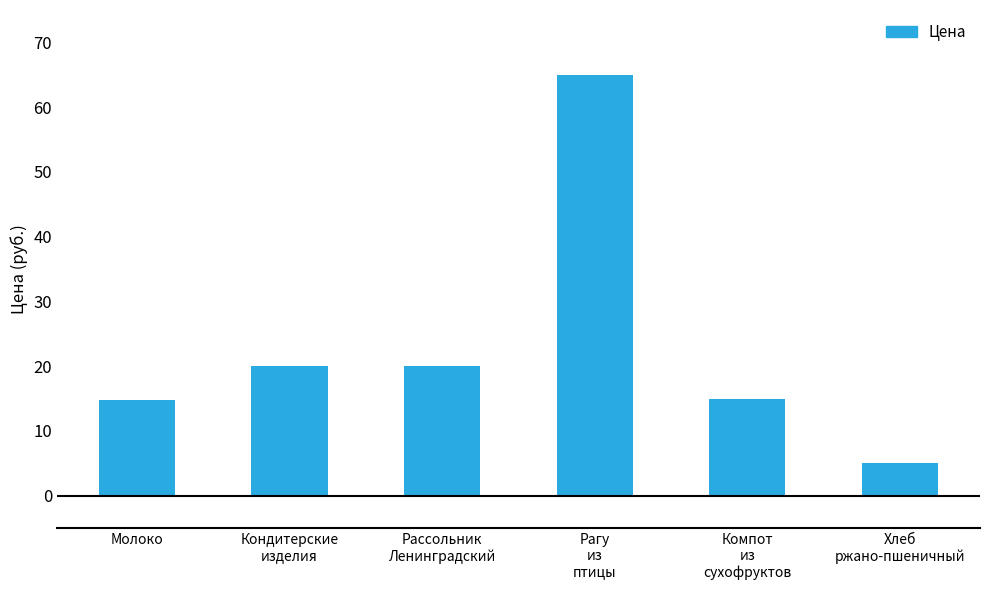

How many data points are less than 20?

3